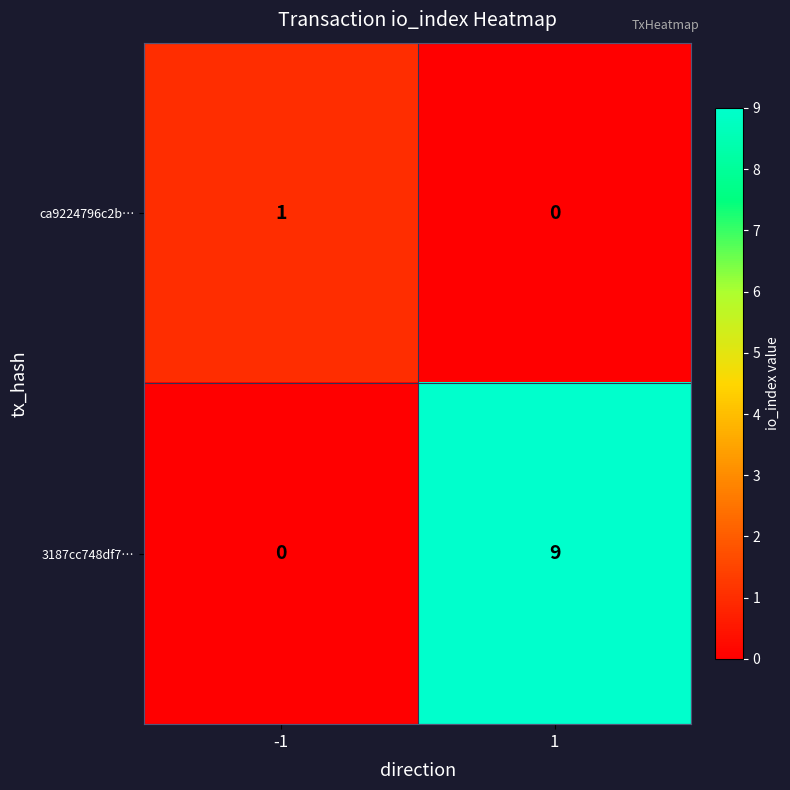

The value of ca9224796c2b… at 1 is 1. True or false?

False